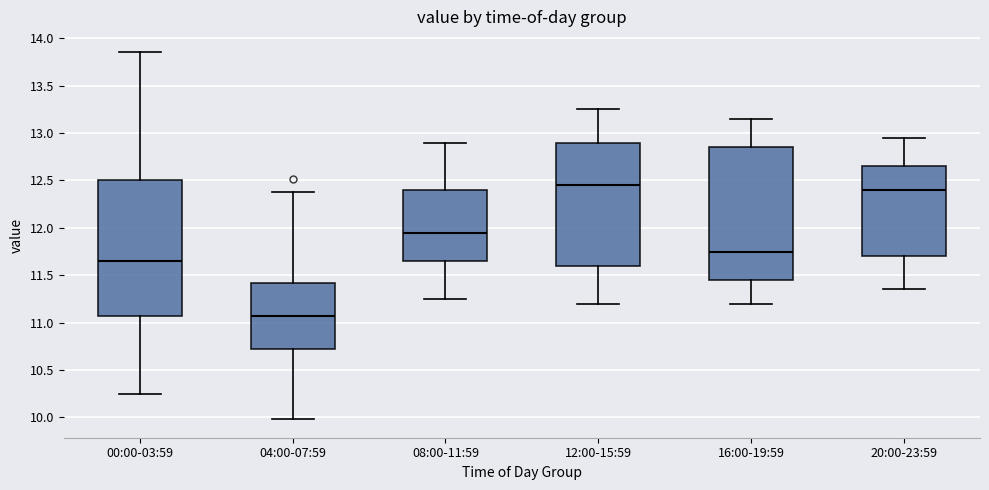

Where does the upper whisker of the box for 04:00-07:59 end on the y-axis? The values are not printed on the chart, so give them approximately, as read against the axis.

12.40